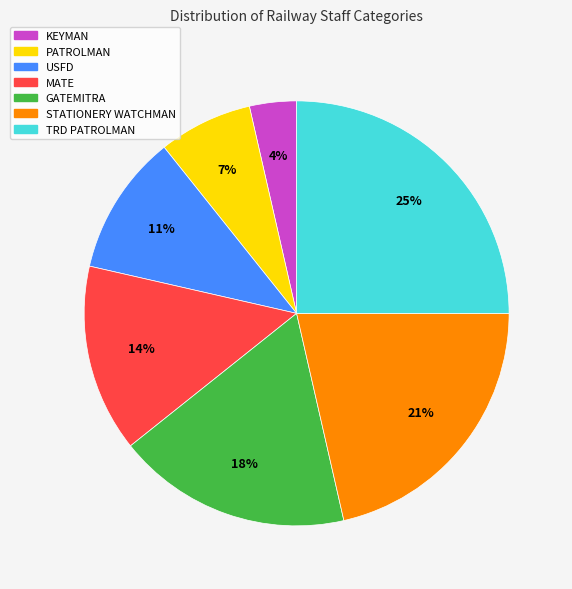

To the nearest percent, what percentage of the pie is USFD?

11%